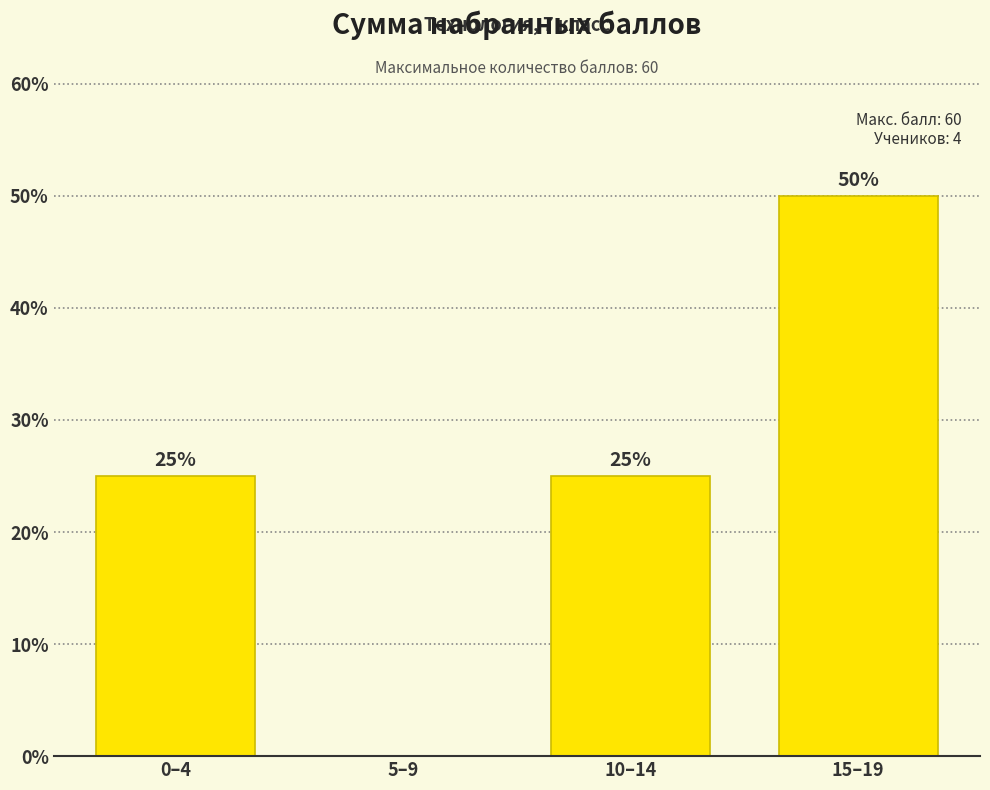

Reading right to left, list all the values displayed in this chart.

15–19=50	10–14=25	5–9=0	0–4=25